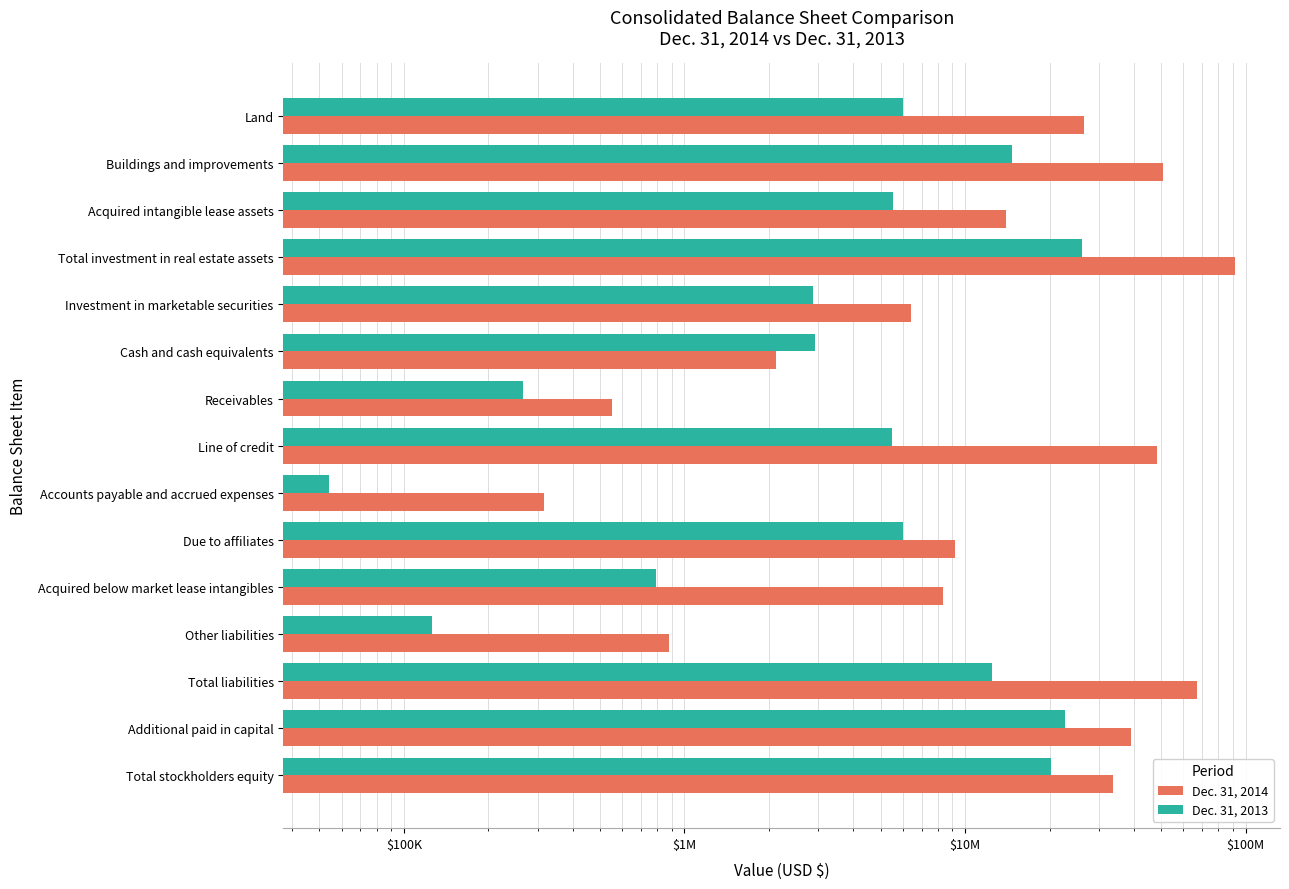

Rank the series by their maximum value, from lowest to highest.

Dec. 31, 2013, Dec. 31, 2014